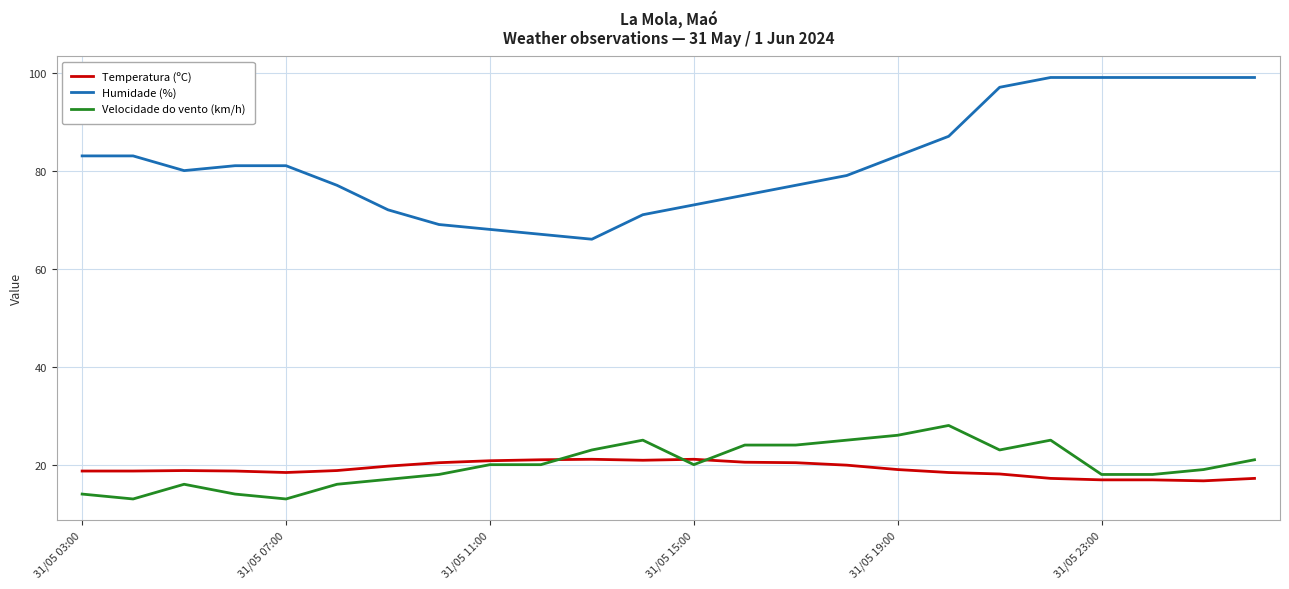

Rank the series by their maximum value, from lowest to highest.

Temperatura (ºC), Velocidade do vento (km/h), Humidade (%)